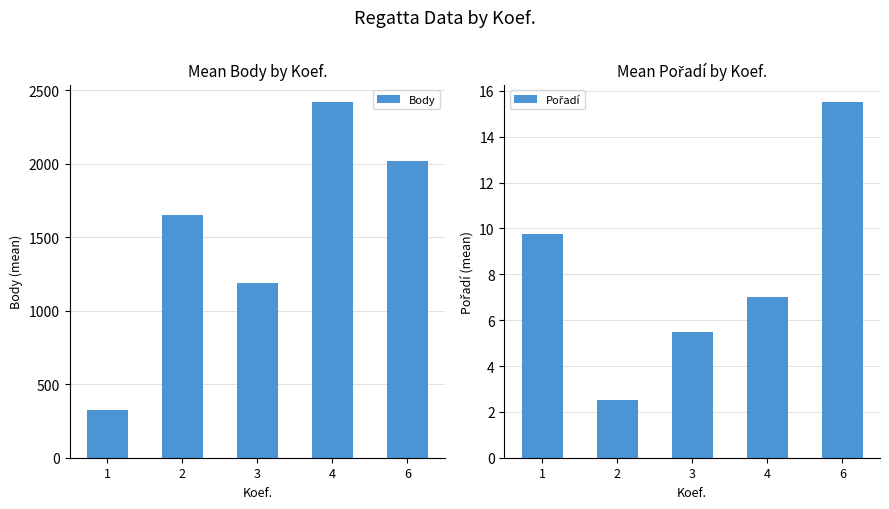

Rank the series at 6 from lowest to highest value.

Pořadí, Body